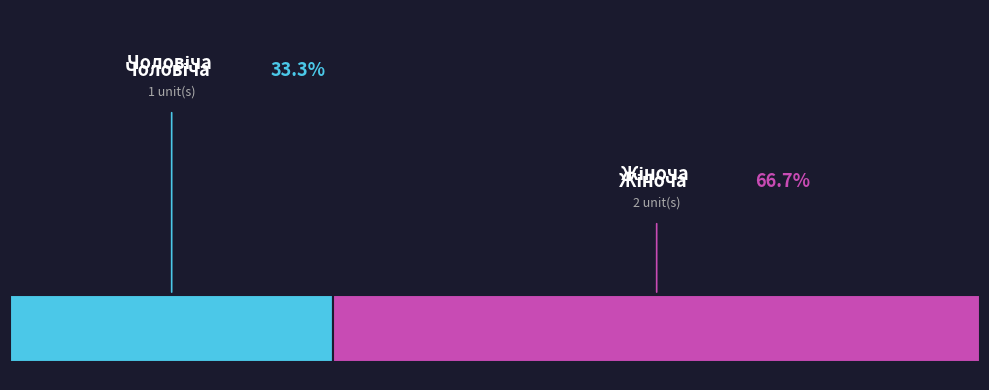

What is the change in value from Чоловіча to Жіноча?

+1